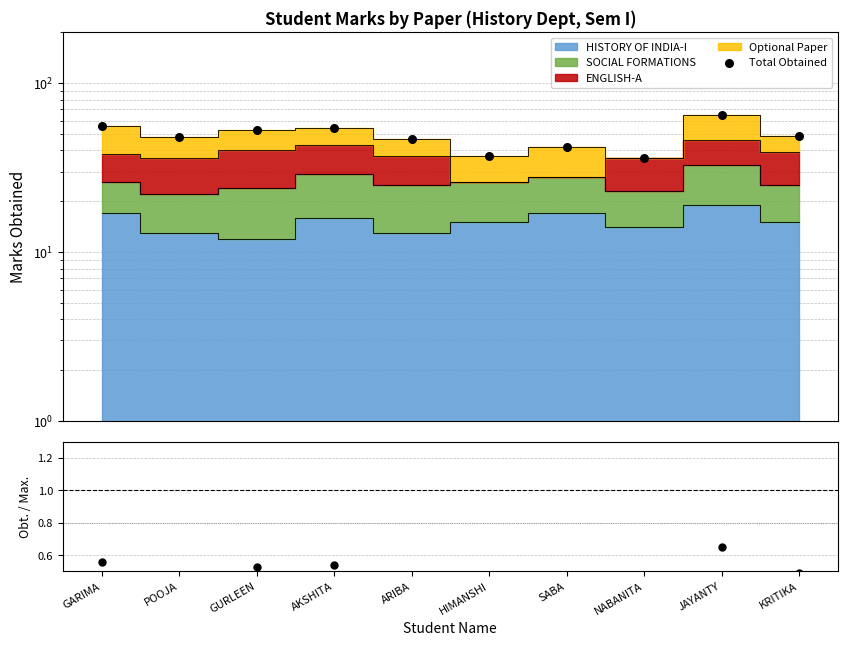

What is the total value across all series at JAYANTY?

65.7